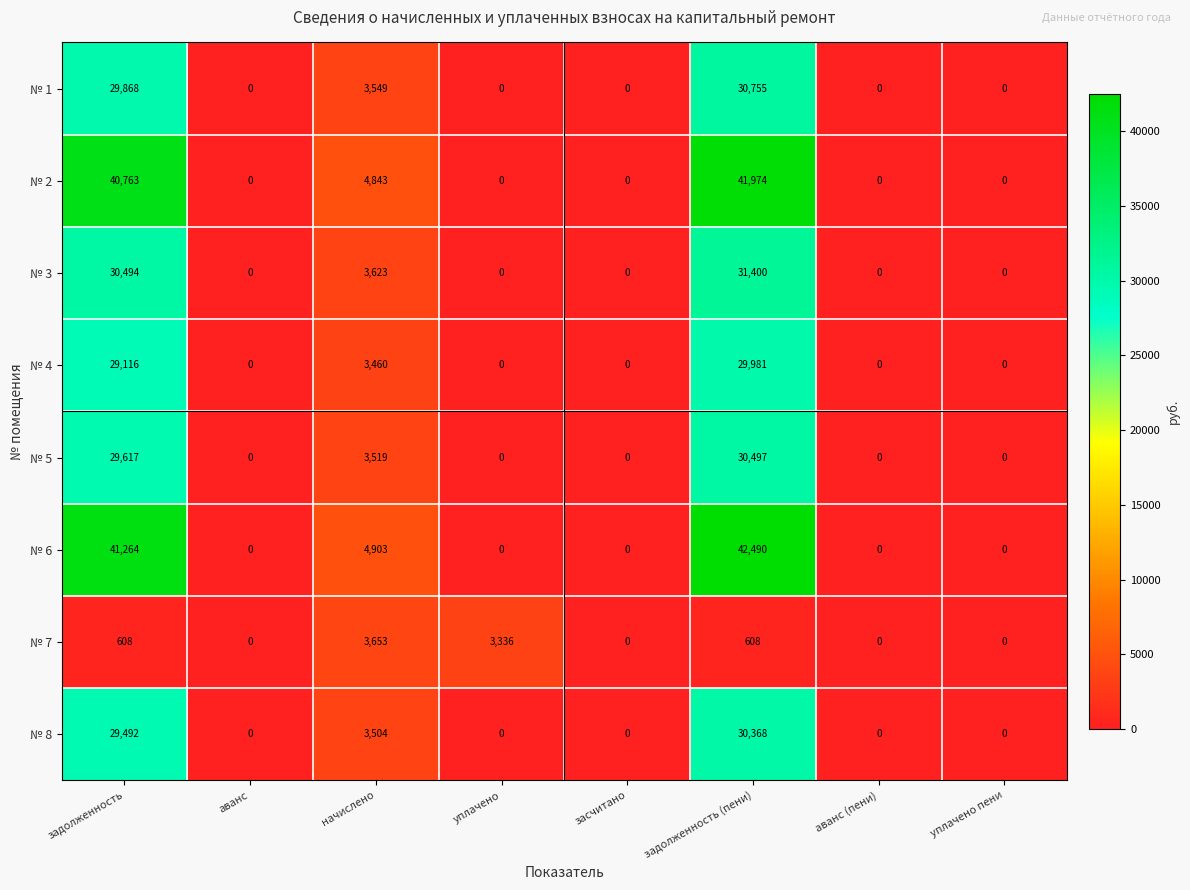

At which category is the sum across all series the highest?

задолженность (пени)